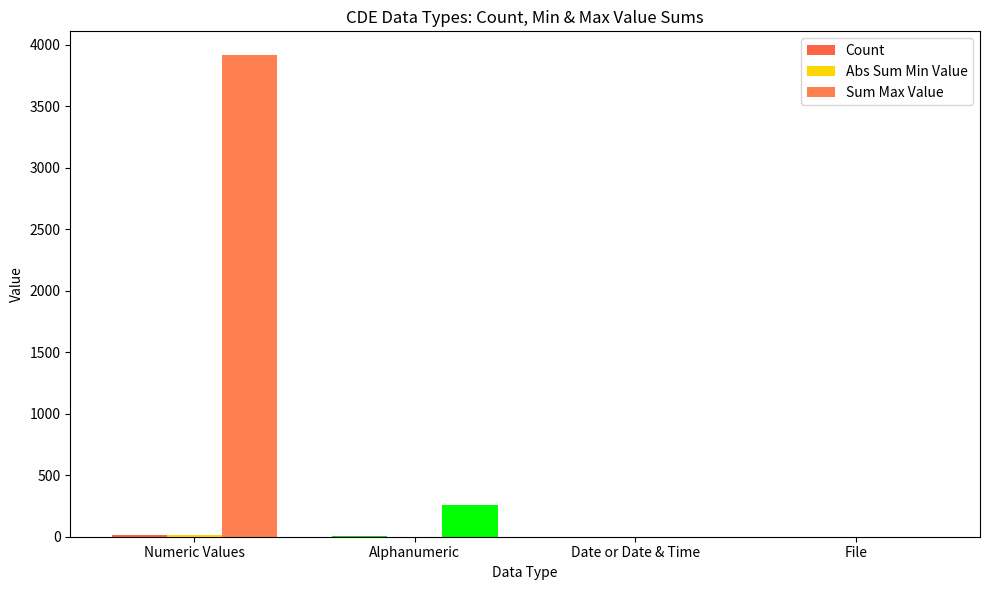

At which label is Abs Sum Min Value closest to 7?

Alphanumeric